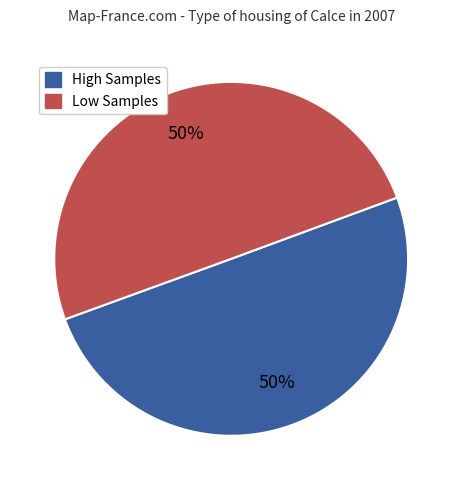

True or false: Low Samples accounts for 50% of the total.

True